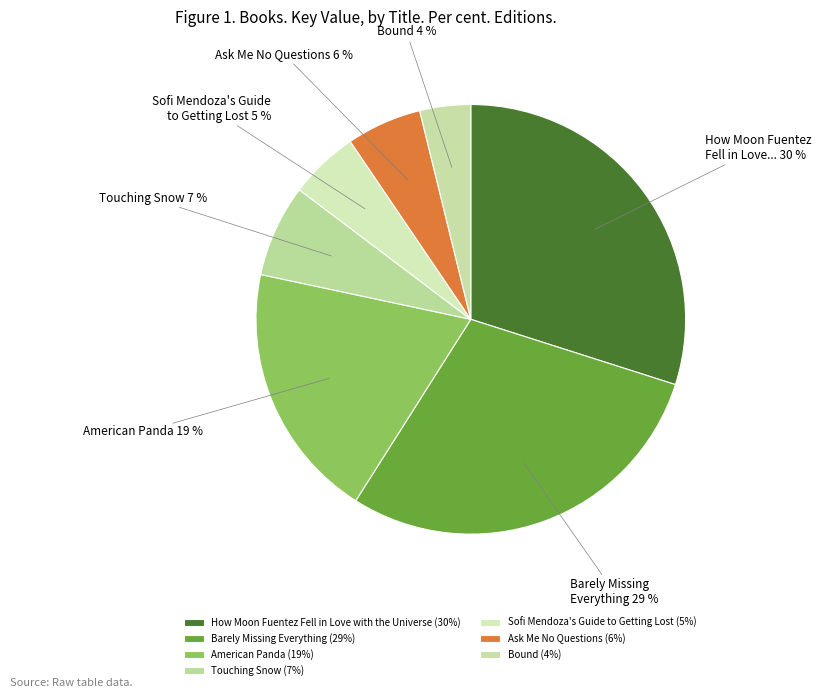

How many segments does this pie chart have?

7